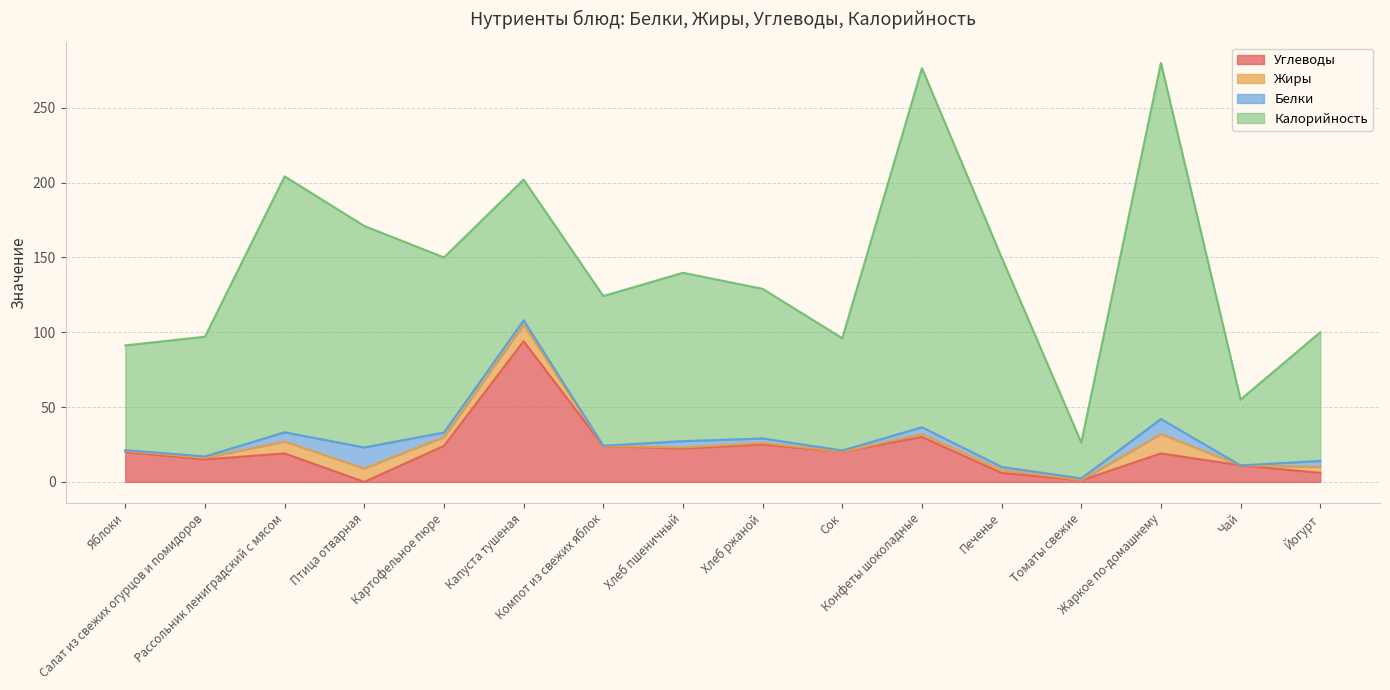

True or false: Белки has a value of 8.4 at Рассольник лениградский с мясом.

False